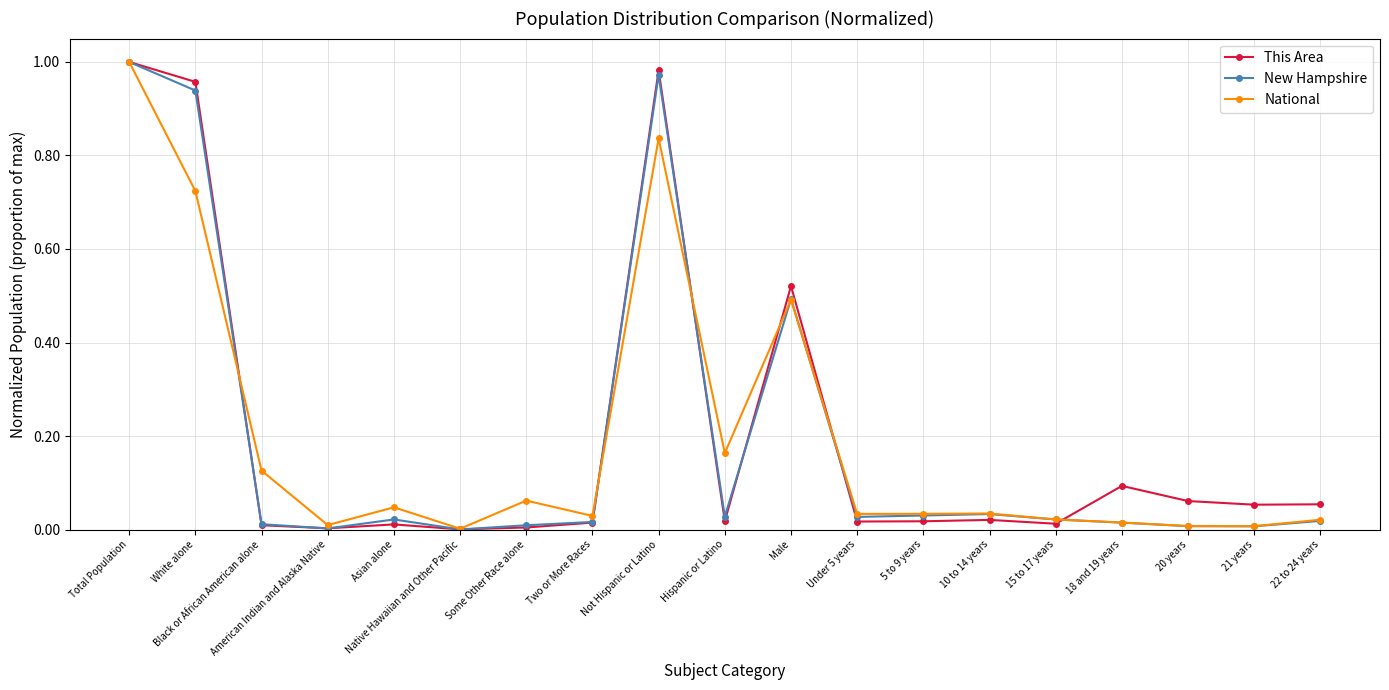

What are all the series names shown in the legend?

This Area, New Hampshire, National